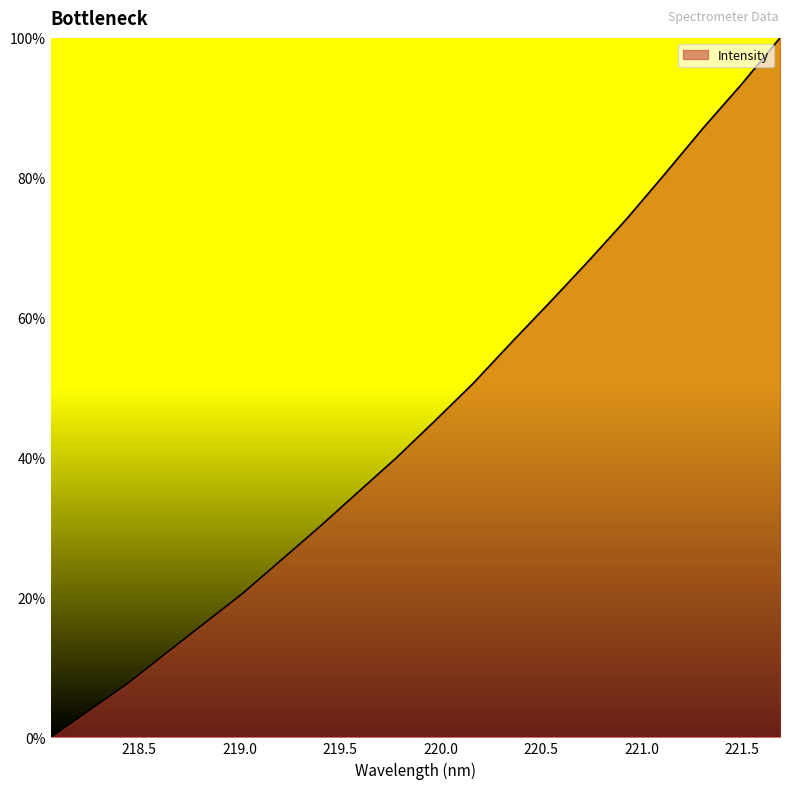

How many series are shown in this chart?

1